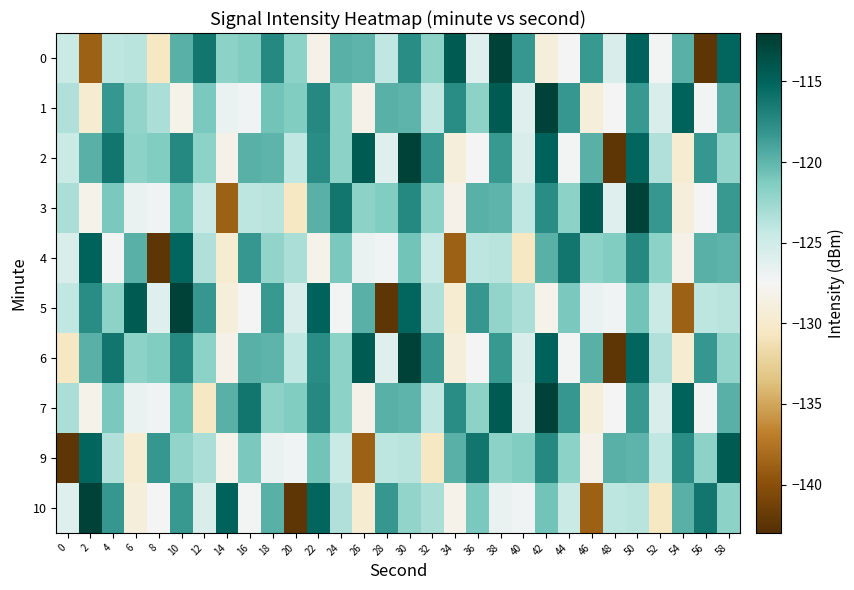

What is the smallest value displayed?

-142.3